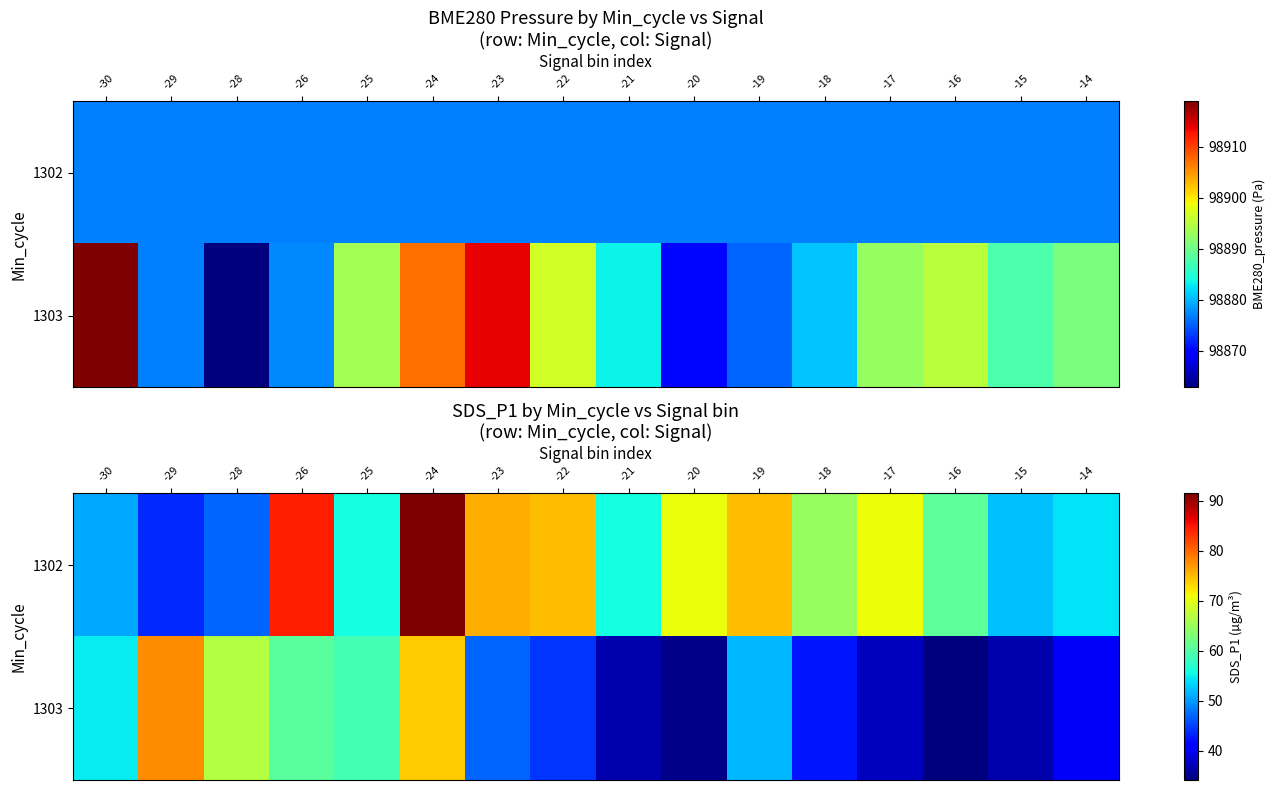

List the series in order of their overall mean, lowest first.

1303, 1302